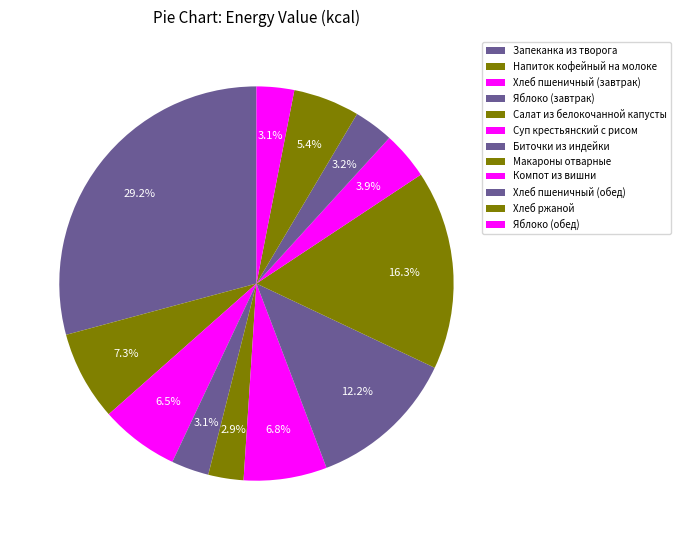

Between Суп крестьянский с рисом and Макароны отварные, which is larger?

Макароны отварные